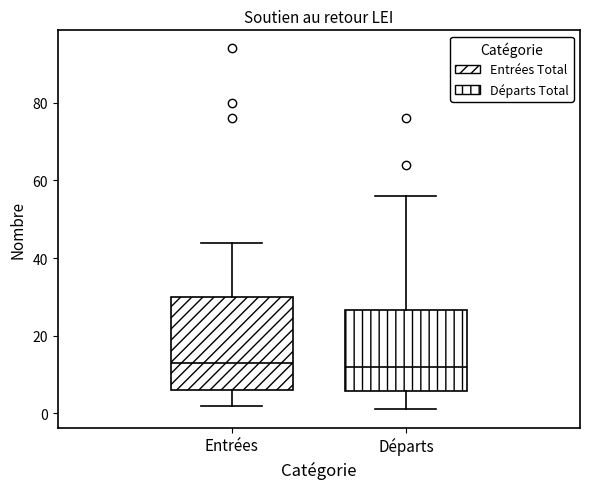

Reading left to right, transcribe this box plot: for each box, give where its median line is, the range the box spans, and where its two whiskers end, as read against the y-axis. The values are not printed on the chart, so give them approximately, as read against the axis.

Entrées: median 14, box 6 to 30, whiskers 2 to 44
Départs: median 12, box 6 to 26, whiskers 2 to 56